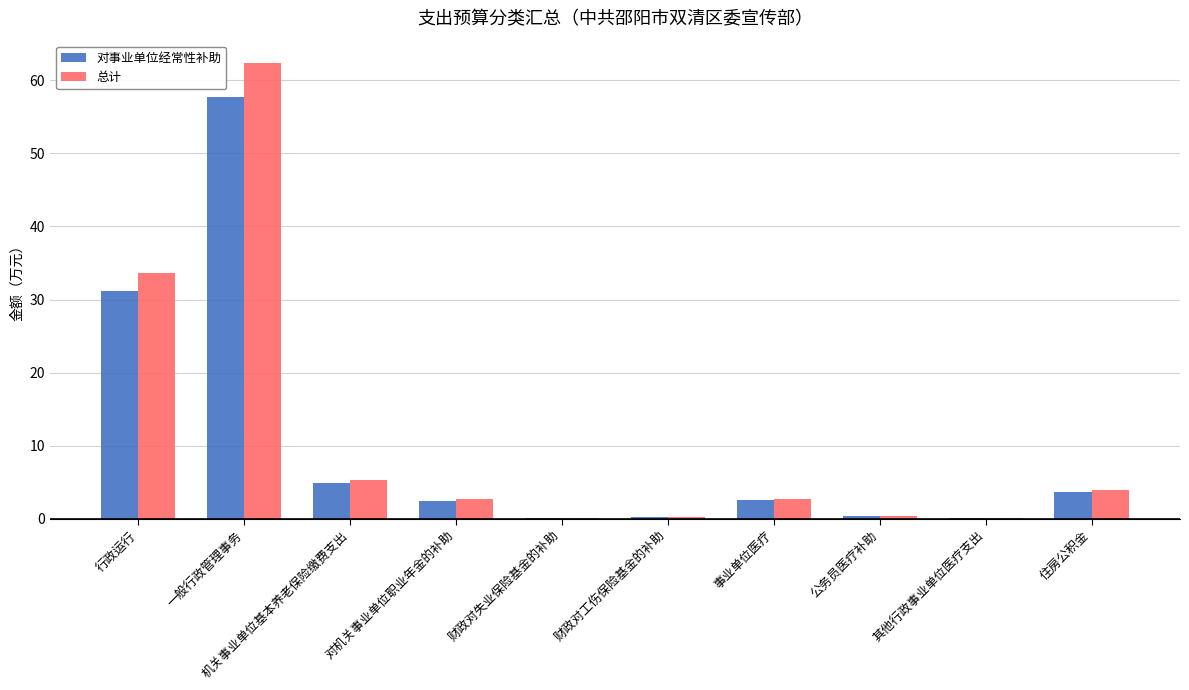

What are all the series names shown in the legend?

对事业单位经常性补助, 总计